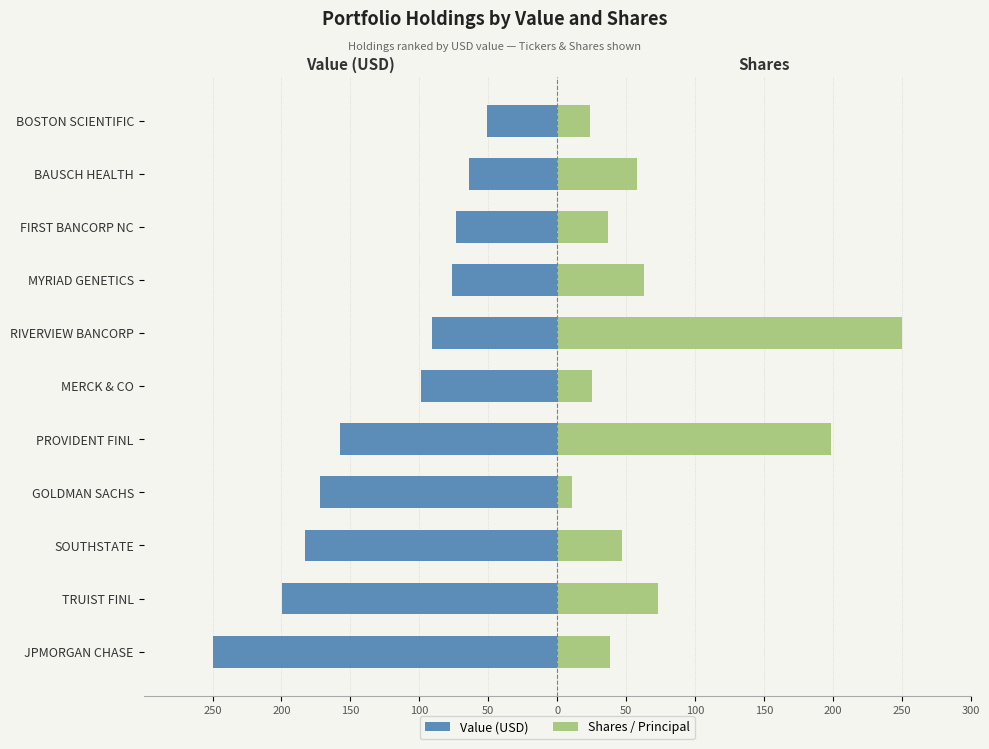

How many bars are there in each group?

2